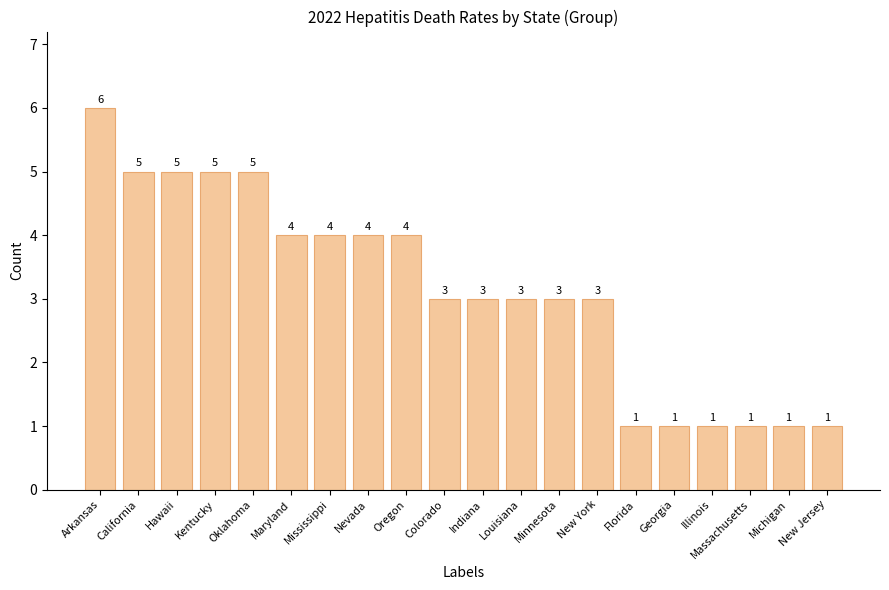

Read the value at Colorado.

3